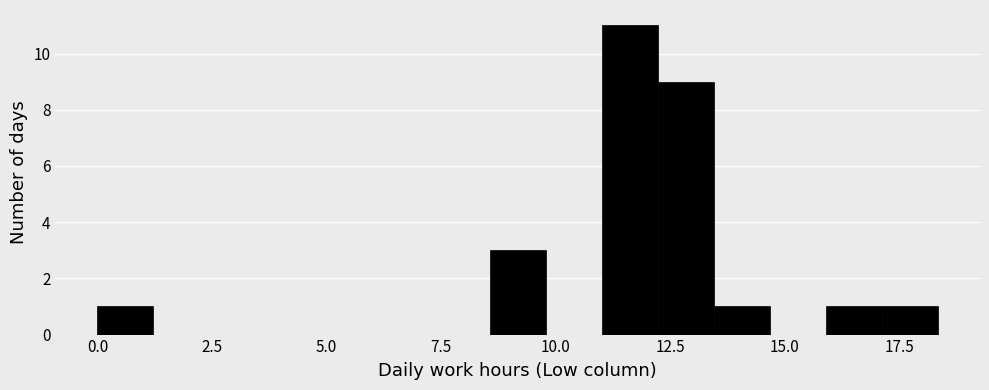

Read against the x-axis, roughly where is the centre of the tallest bar?

11.5